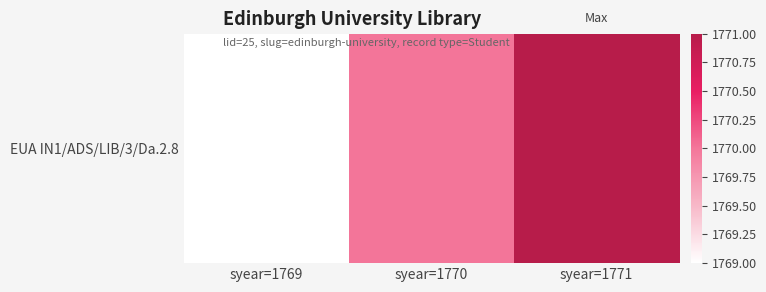

Rank the categories by value from highest to lowest.

syear=1771, syear=1770, syear=1769